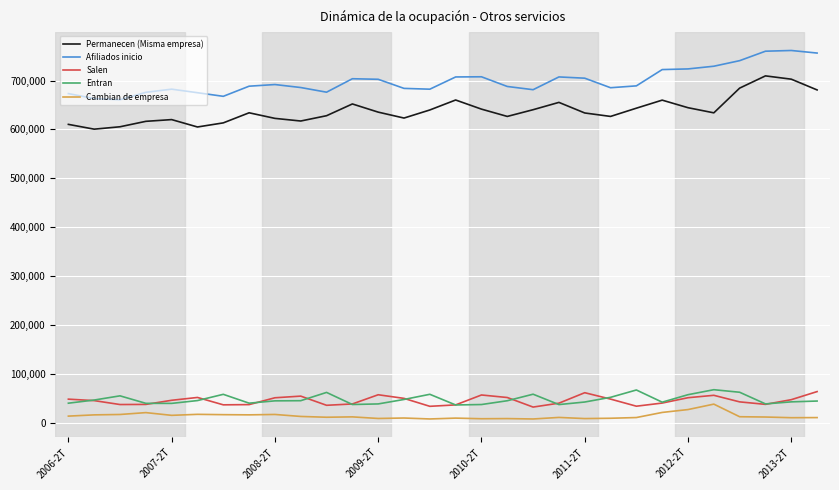

True or false: Cambian de empresa and Permanecen (Misma empresa) cross at least once.

False